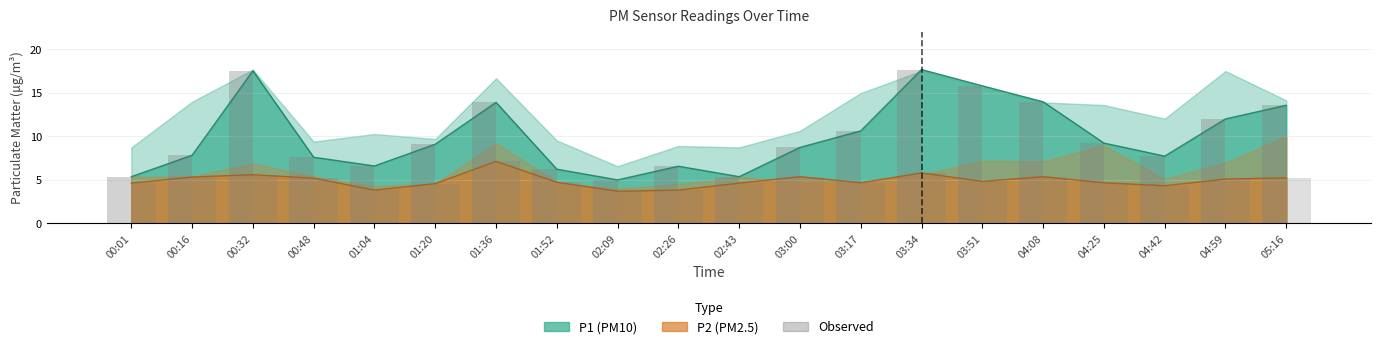

What is the lowest value of the P1 series?

5.0